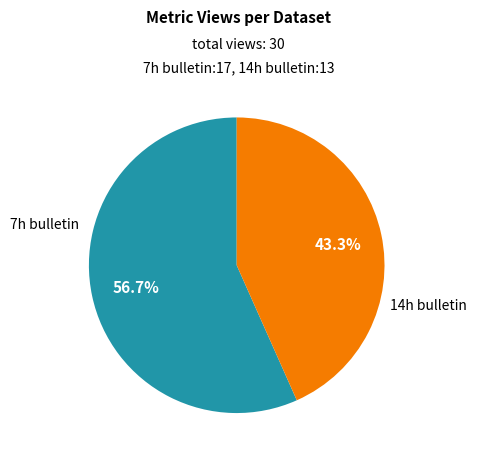

Approximately how many times larger is the value at 14h bulletin compared to 7h bulletin?

0.8